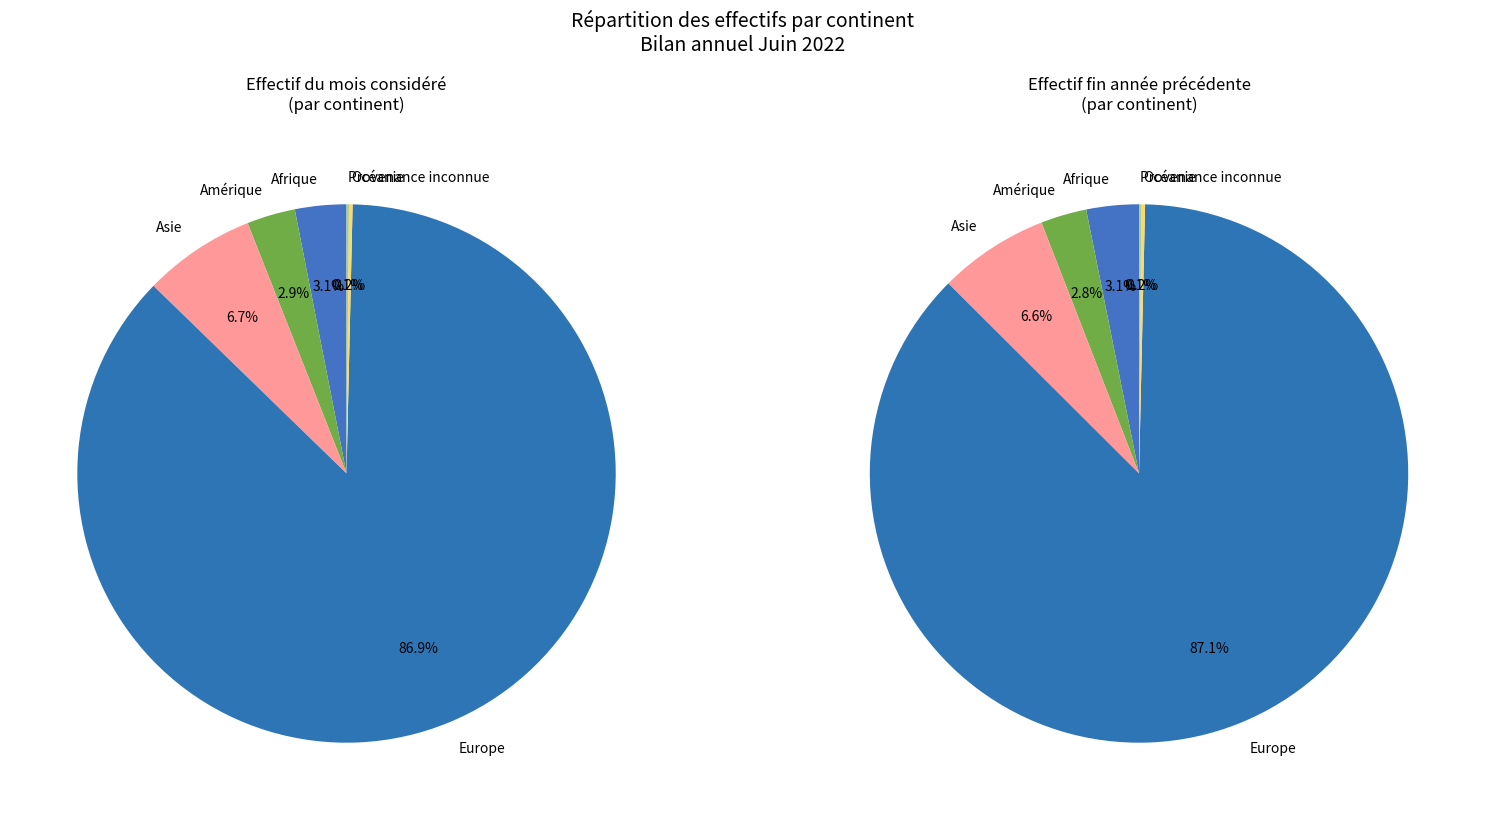

What is the change in value from Afrique to Europe?

+5796